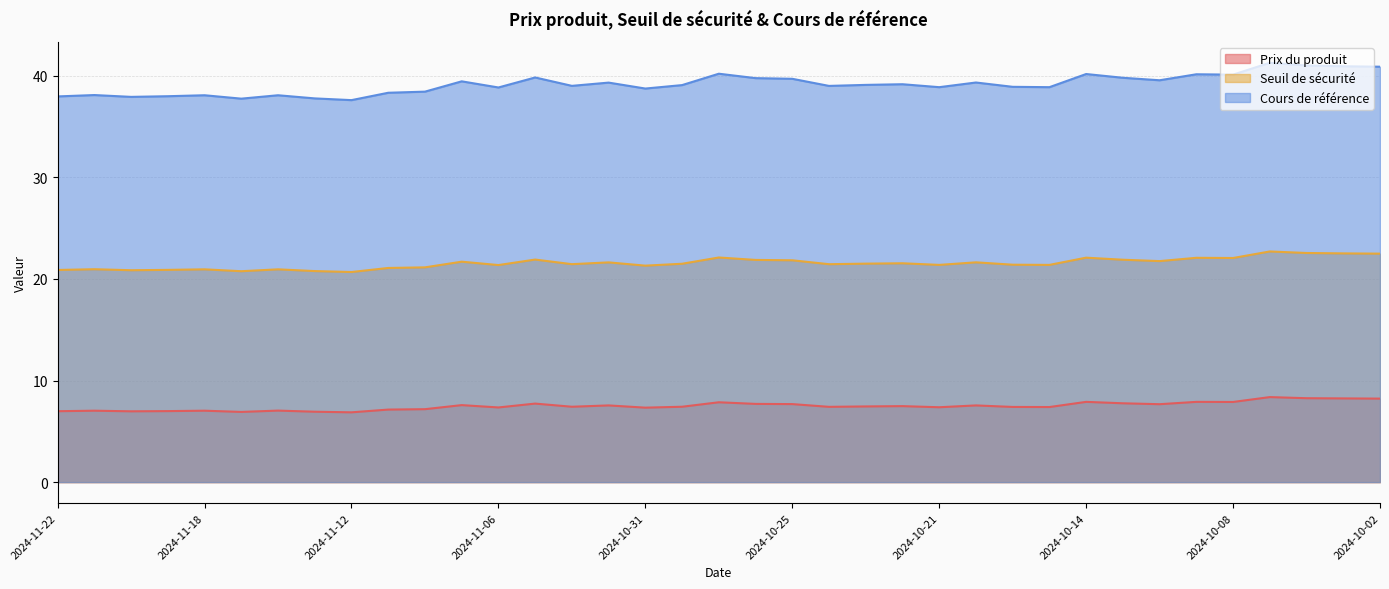

At which label does Cours de référence reach its peak?

2024-10-07